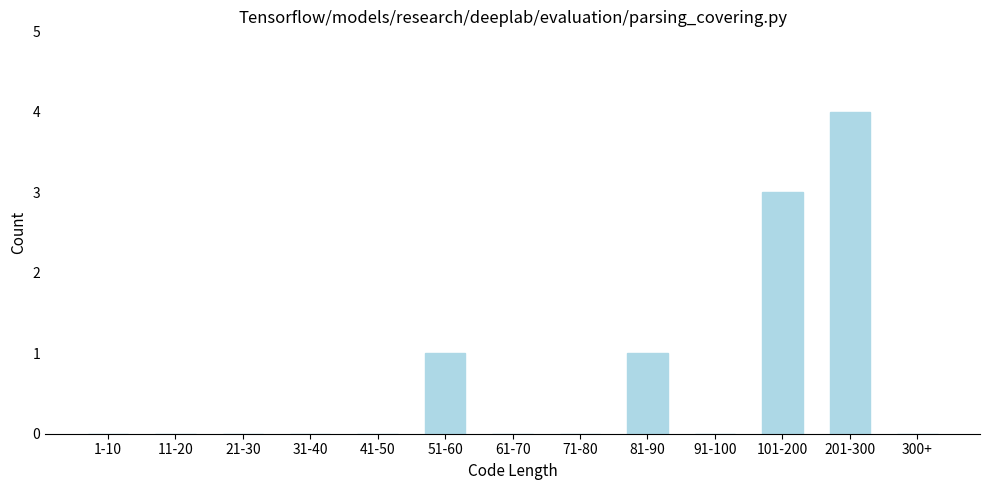

Reading left to right, what are all the values shown in this chart?

1-10=0	11-20=0	21-30=0	31-40=0	41-50=0	51-60=1	61-70=0	71-80=0	81-90=1	91-100=0	101-200=3	201-300=4	300+=0